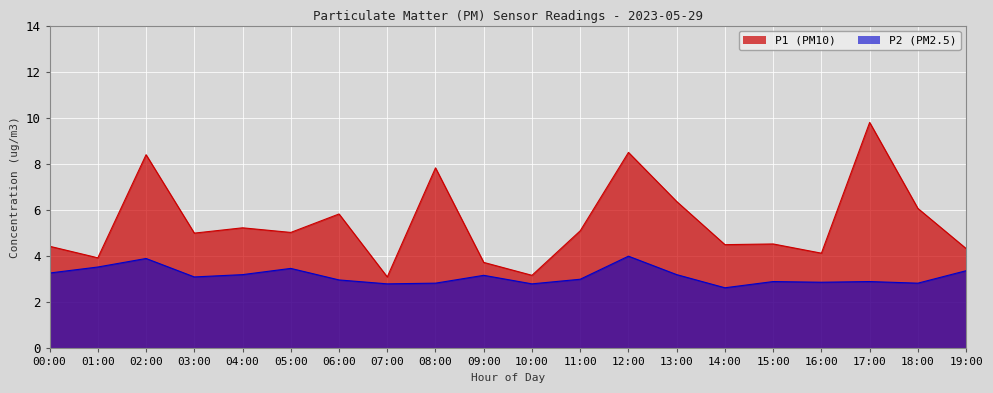

Is it true that P1 equals 4.7 at 07:00?

False